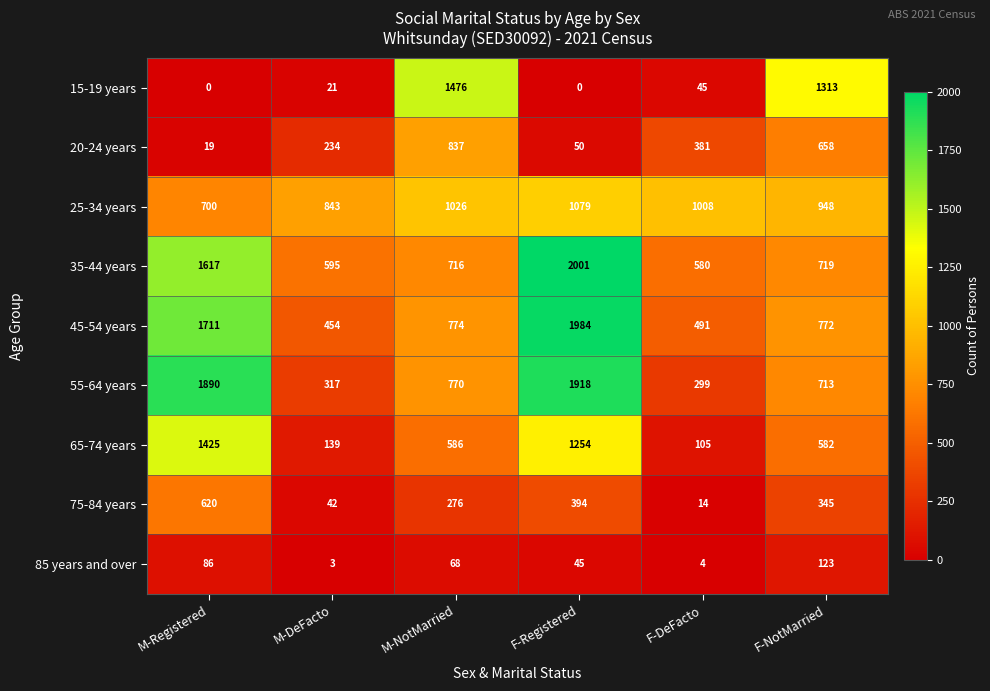

What is the total value across all series at F-DeFacto?

2927